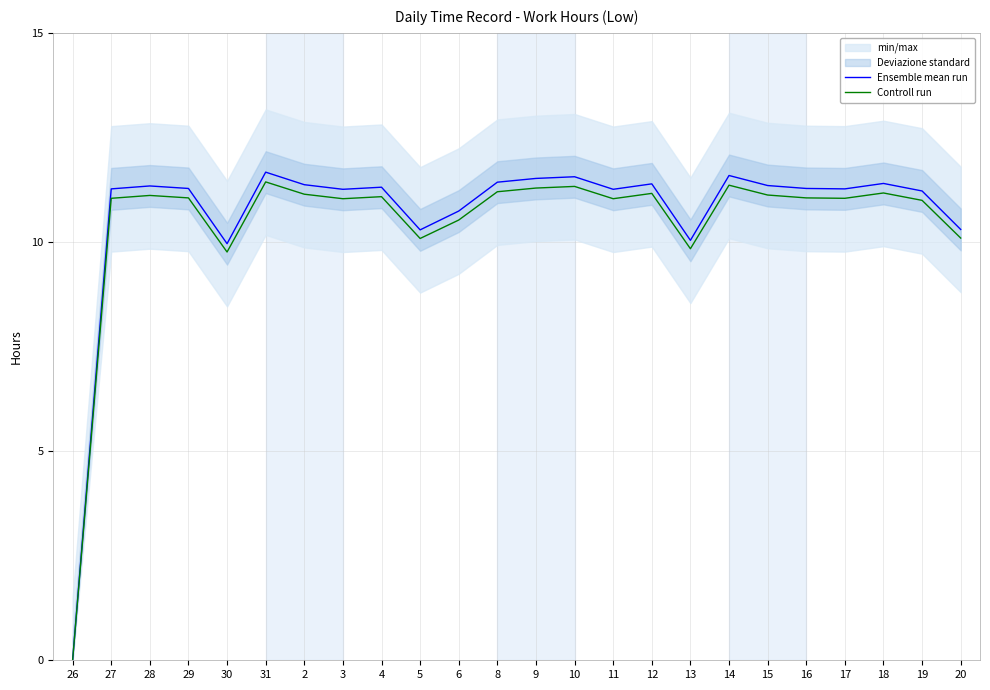

What is the difference between the second highest and minimum values in the Ensemble mean run series?

11.6